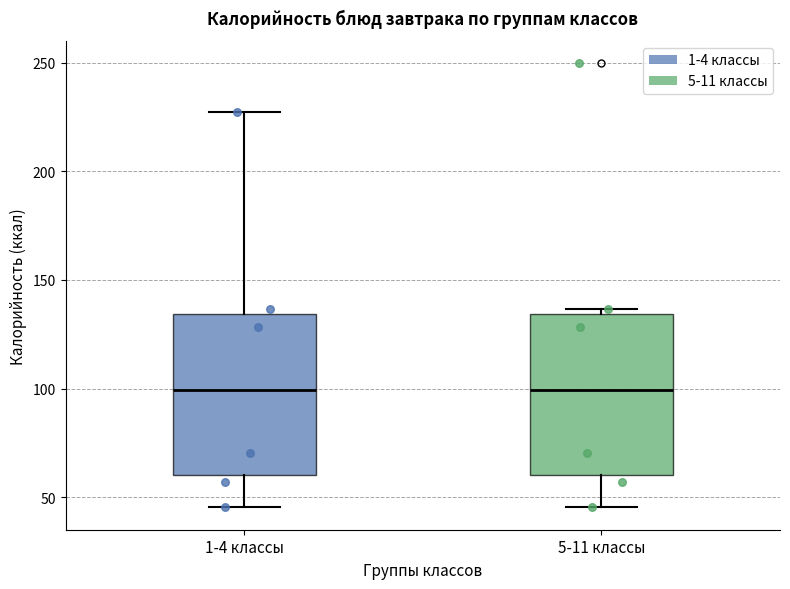

Where is the upper edge of the box for 1-4 классы on the y-axis? The values are not printed on the chart, so give them approximately, as read against the axis.

135